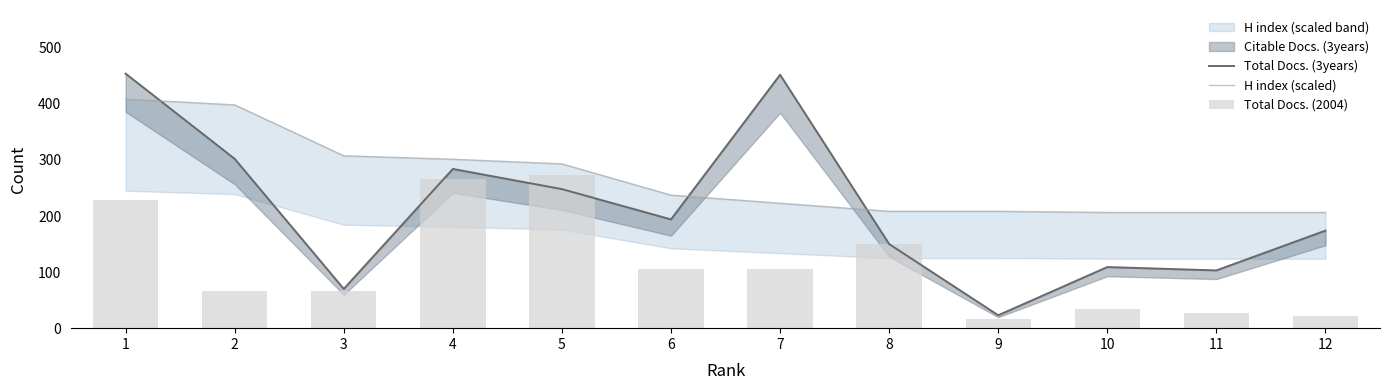

Which series changed the most between 5 and 11?

Total Docs. (2004)